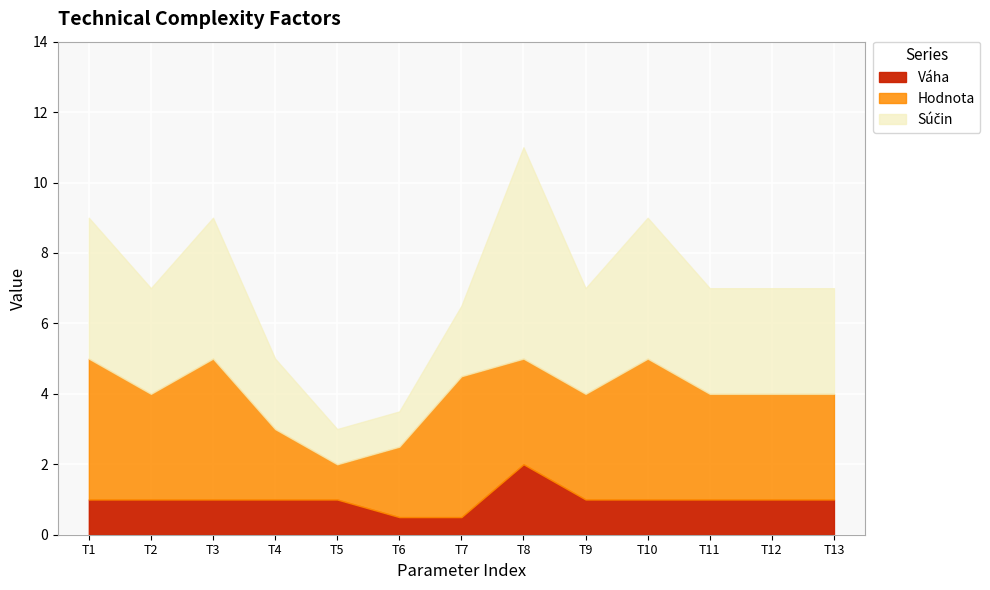

Which has a higher value, T10 or T6?

T10